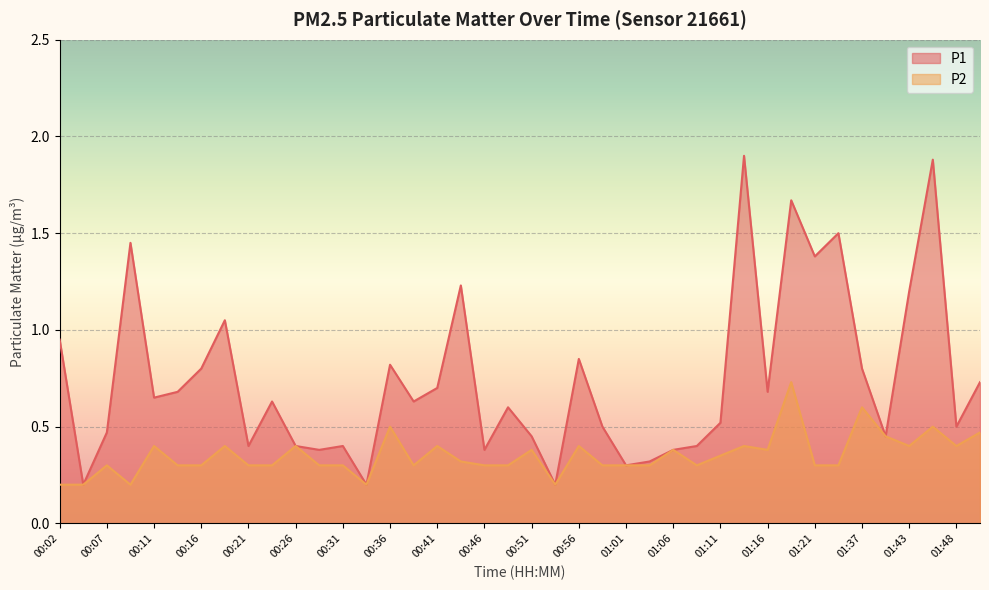

Count the number of categories in the chart.

40